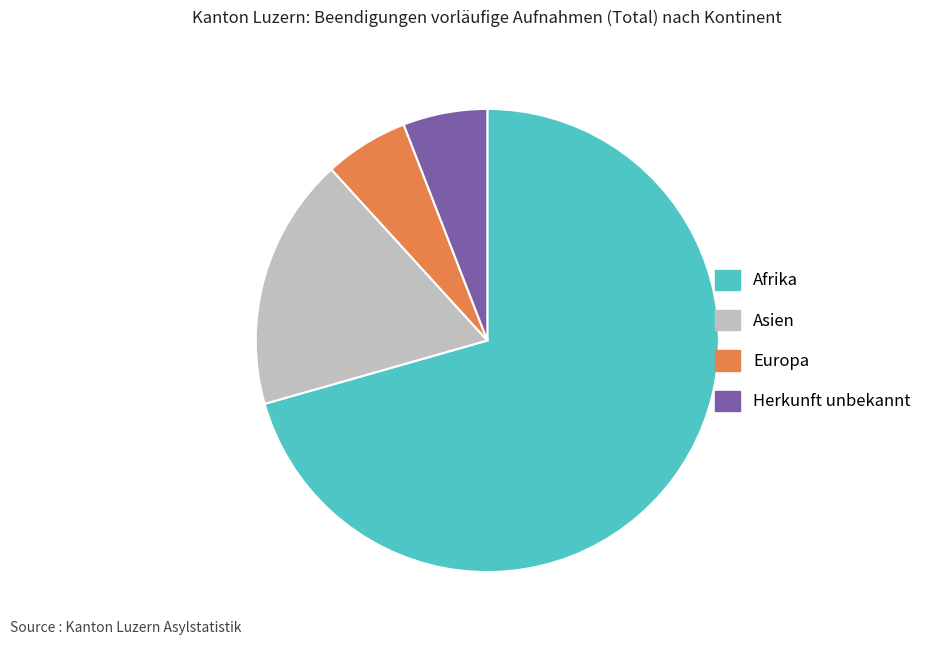

What is the ratio of the value at Herkunft unbekannt to the value at Europa?

1.0